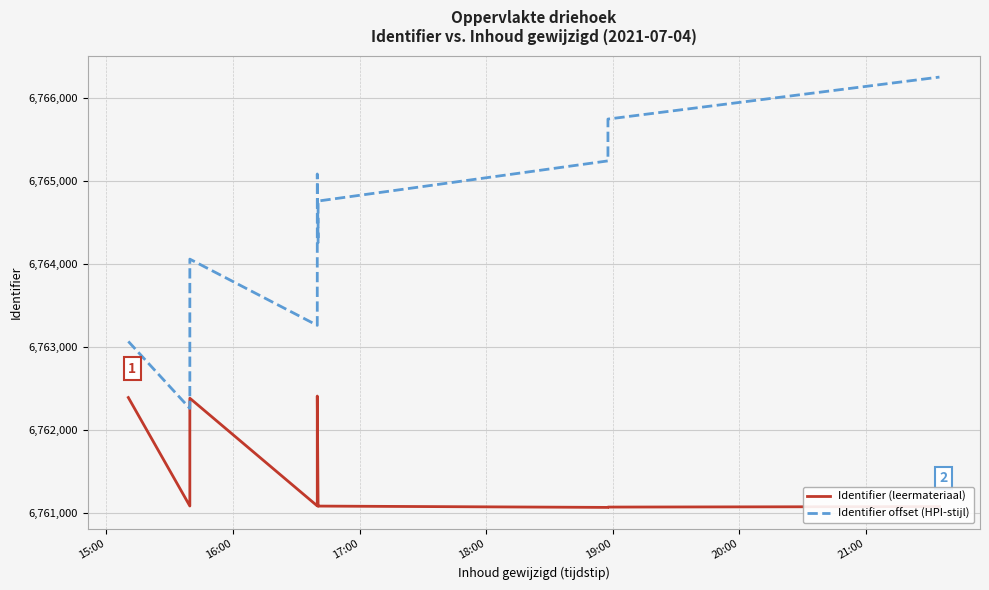

Which series has the widest spread of values?

Identifier offset (HPI-stijl)